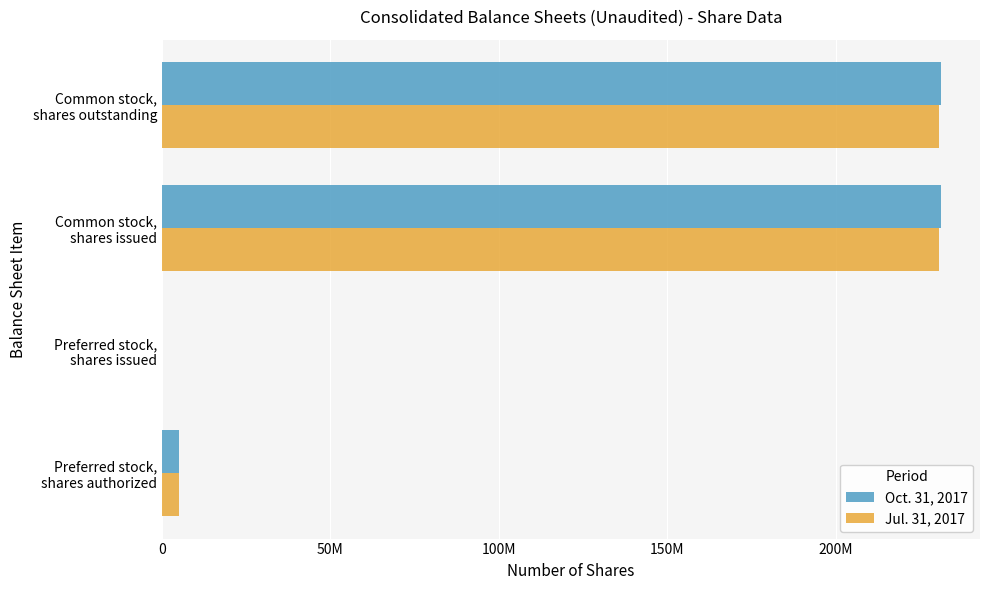

What are all the series names shown in the legend?

Oct. 31, 2017, Jul. 31, 2017